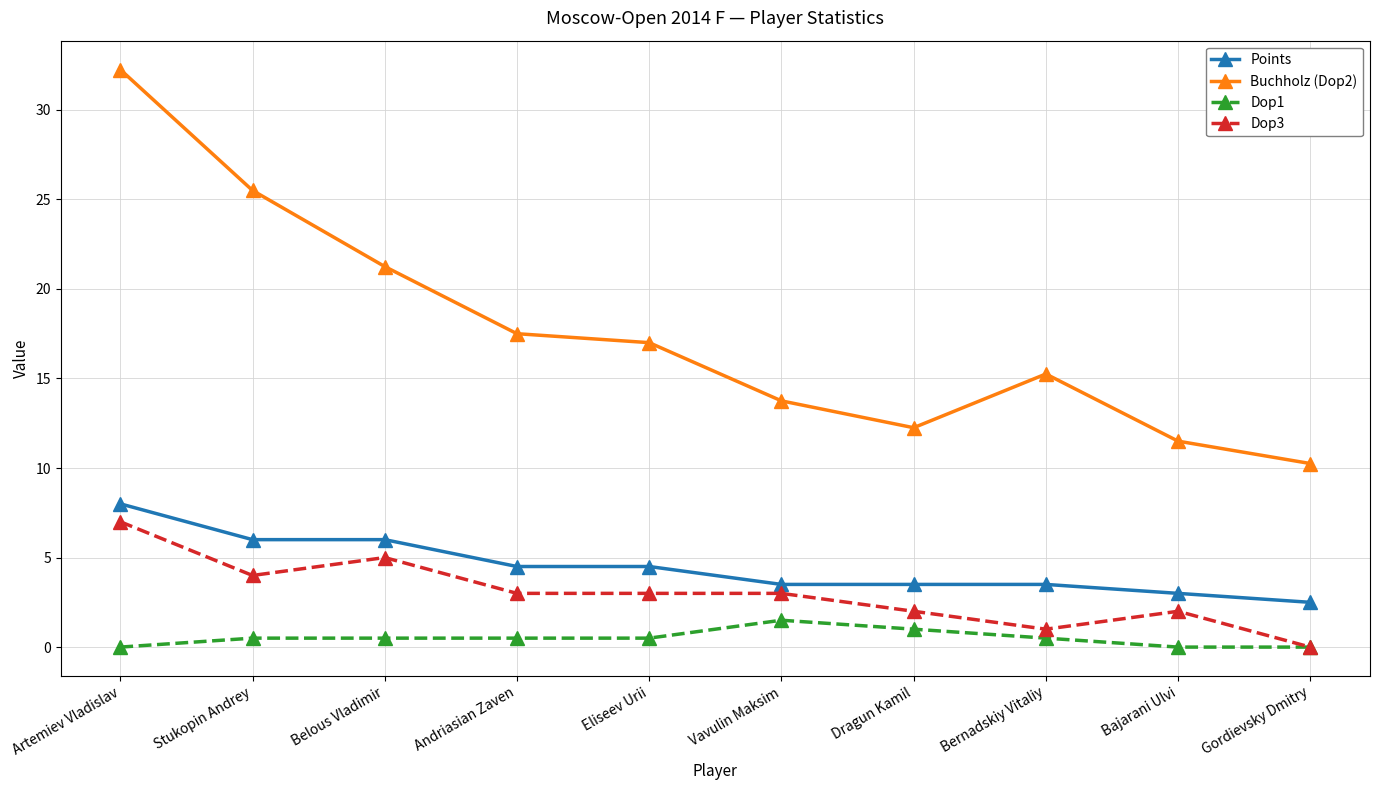

Which series has the largest total across all categories?

Buchholz (Dop2)